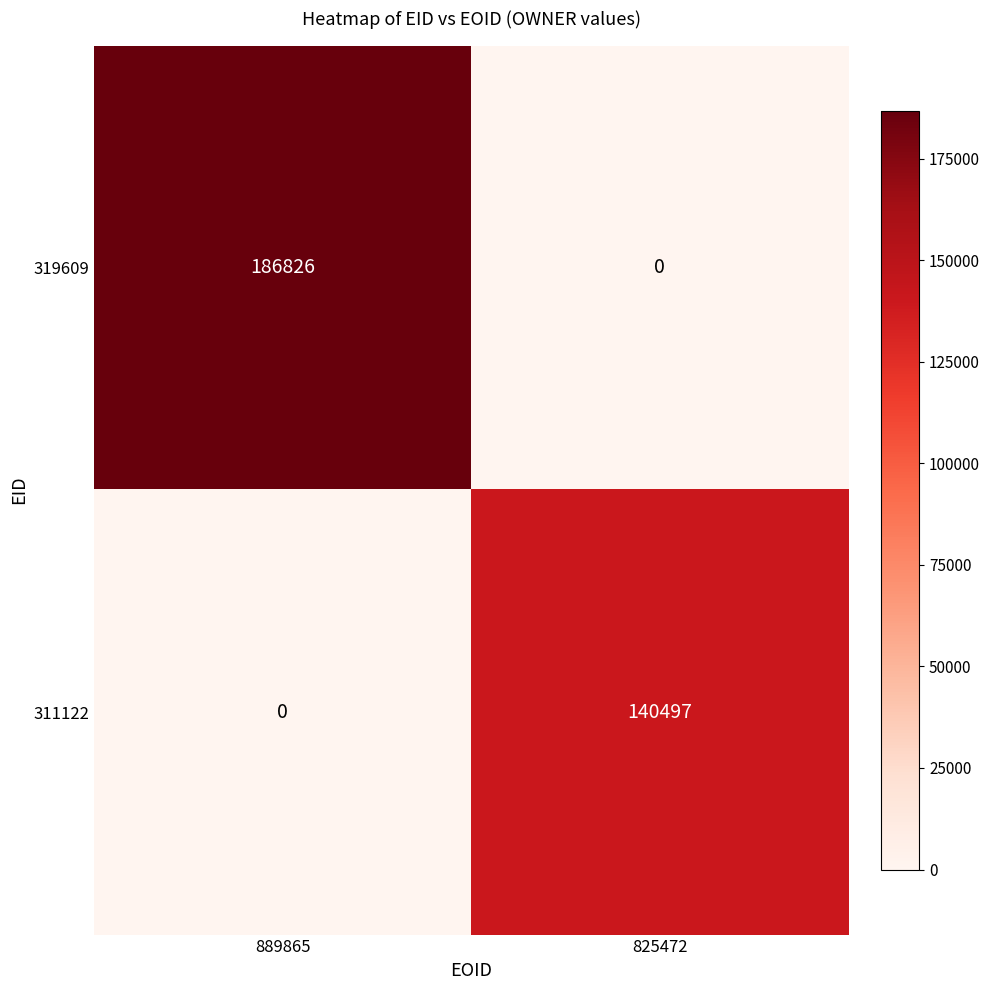

At 825472, list the series in order from smallest to largest.

319609, 311122